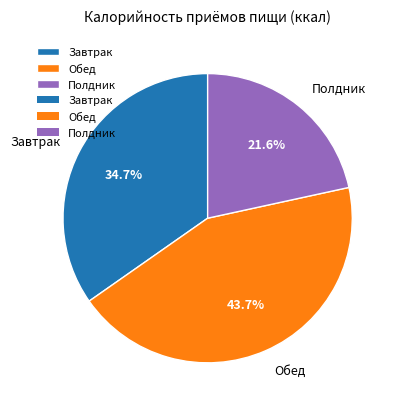

How many slices are in this pie chart?

3